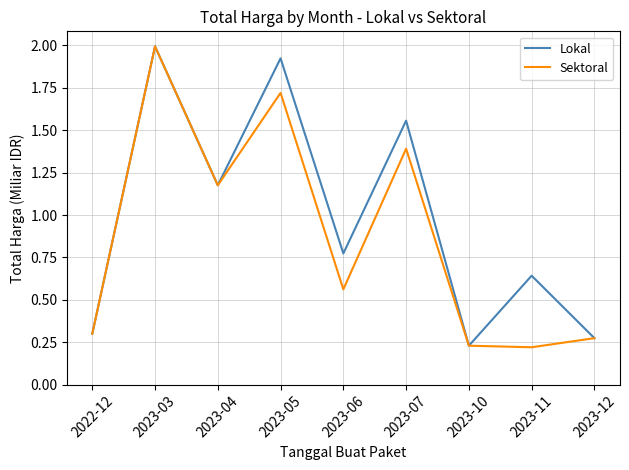

True or false: Sektoral has more than 2 interior local peaks.

True